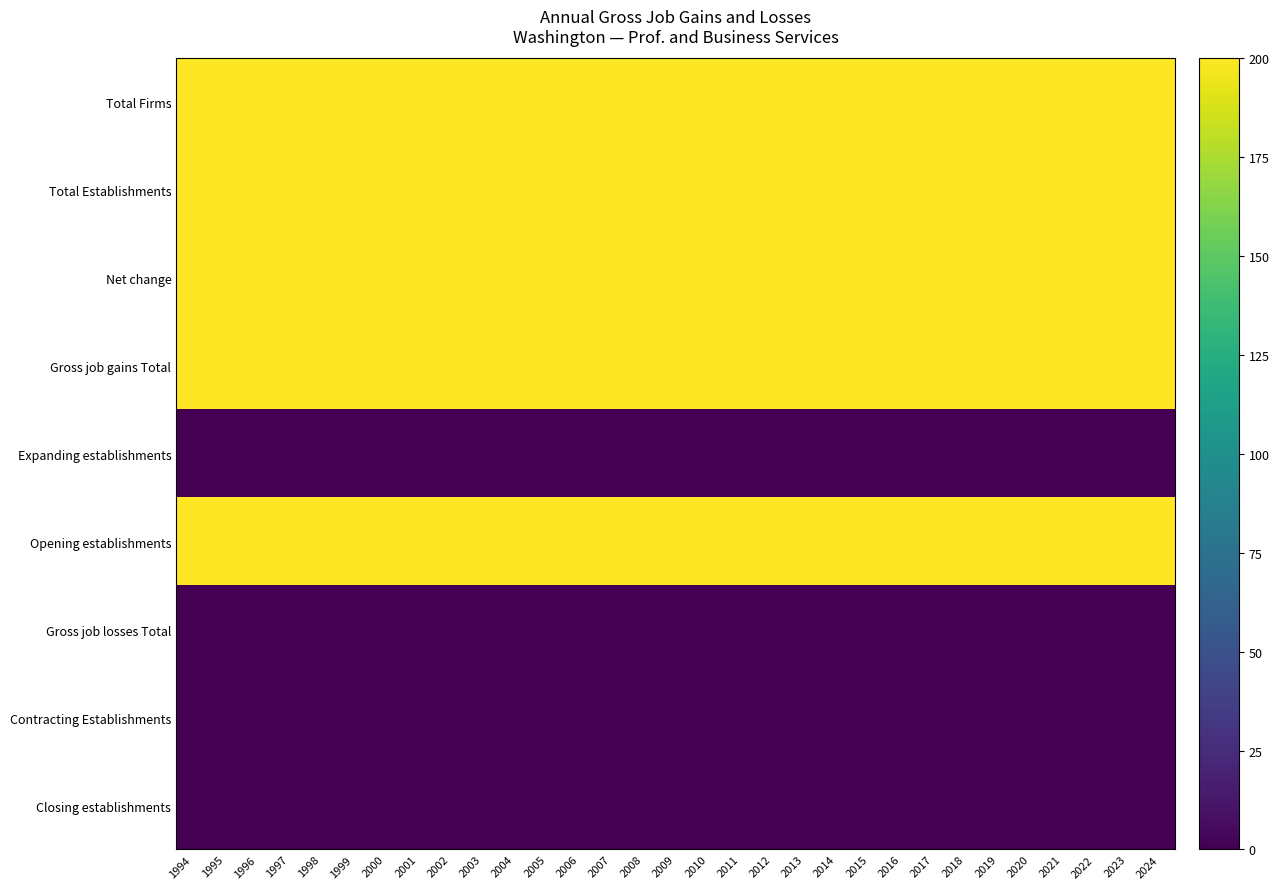

Which has a higher value, 2009 or 2023?

2009